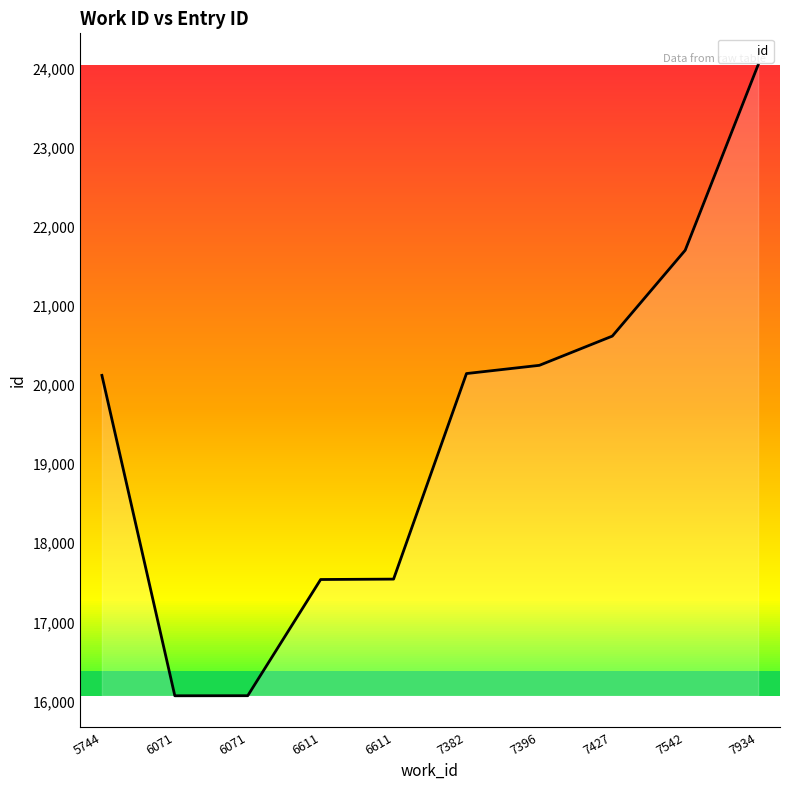

True or false: there are more than 2 points higher than both neighbors.

False